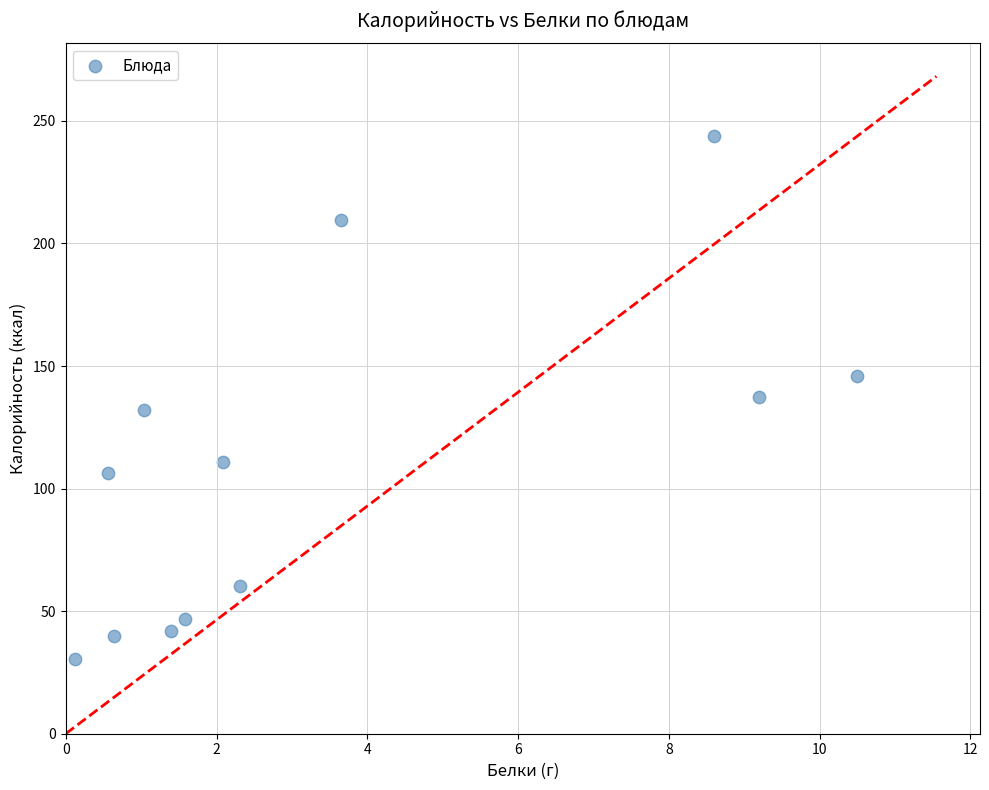

What is the range of X values (max minus min)?

10.4